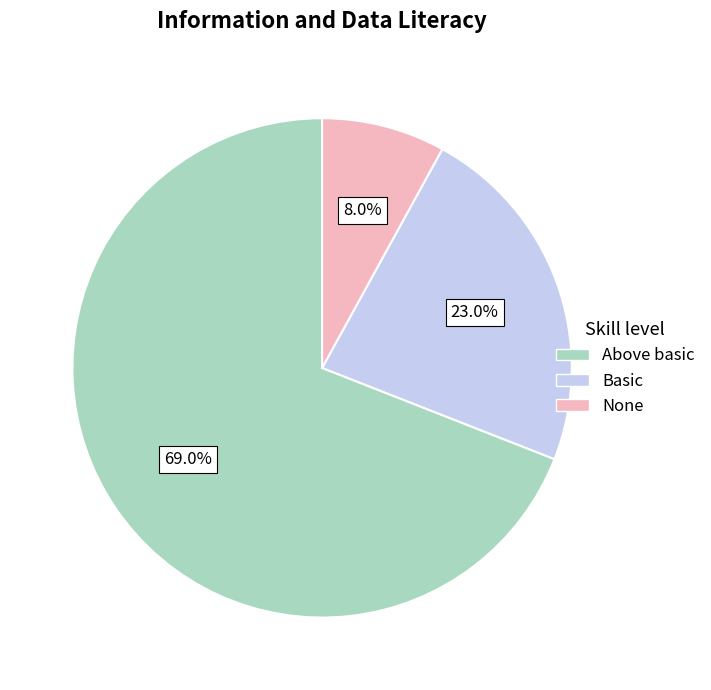

Is there a majority slice in this chart?

Yes